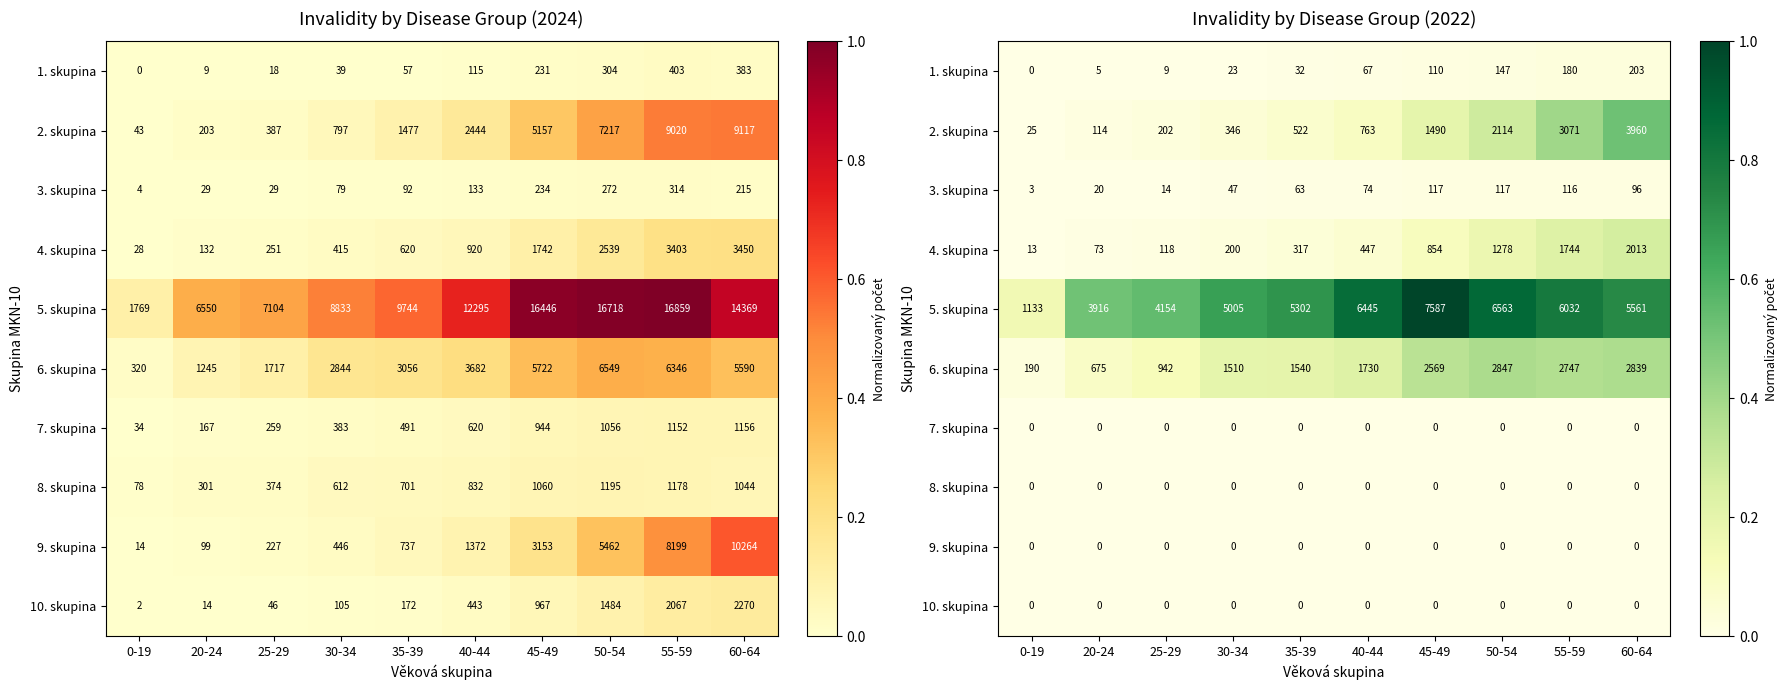

What is the difference between the highest and lowest values at 50-54?

0.9